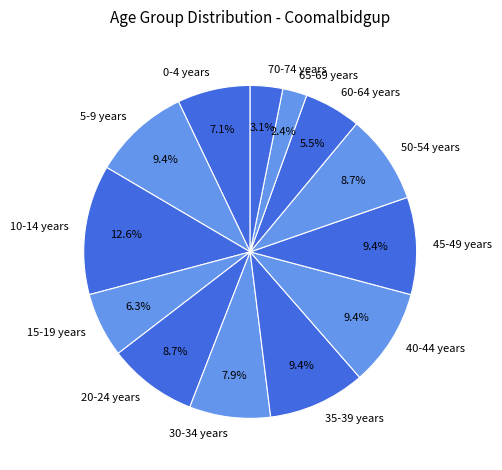

What percentage is NOT represented by 20-24 years?

91.3%